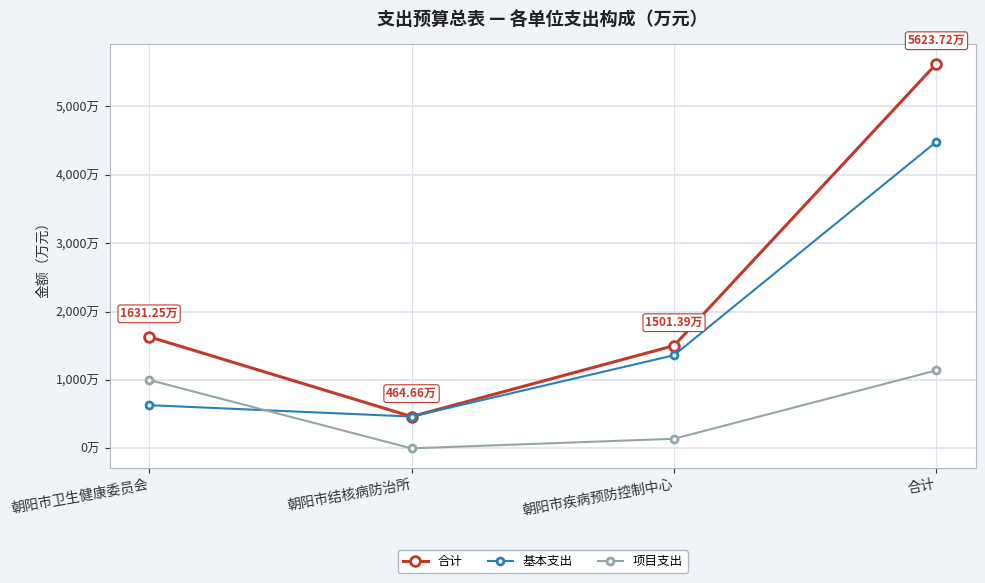

Where is the first local minimum for 项目支出?

朝阳市结核病防治所